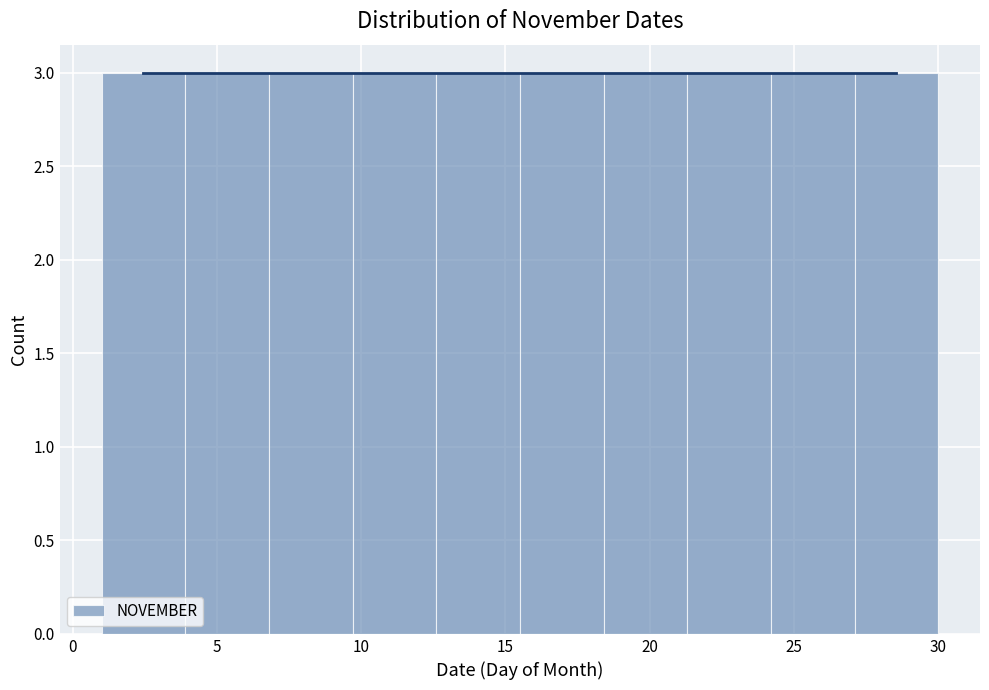

How tall is the bar that spans 12.6 to 15.5 on the x-axis? Neither the bar edges nor the heights are printed on the chart, so give them approximately, as read against the axes.

3